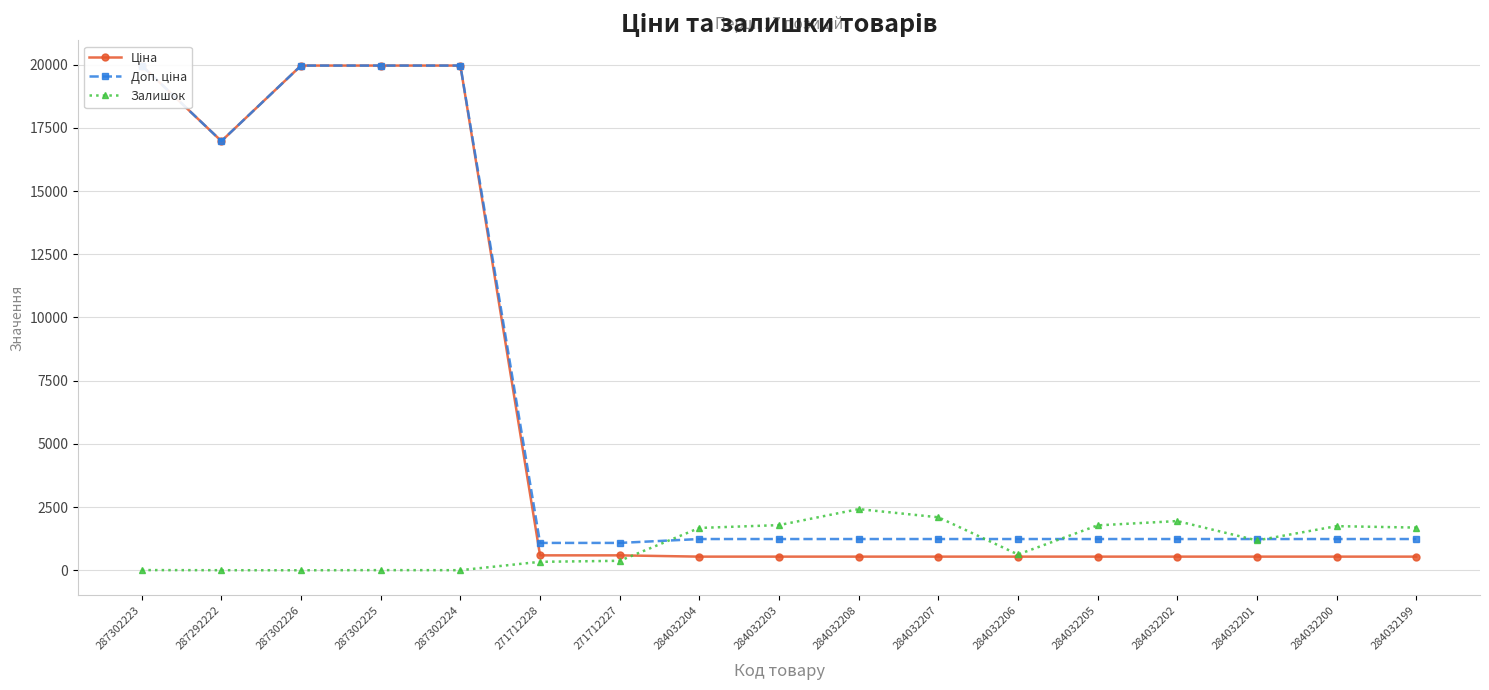

What position from the left is 271712227?

7